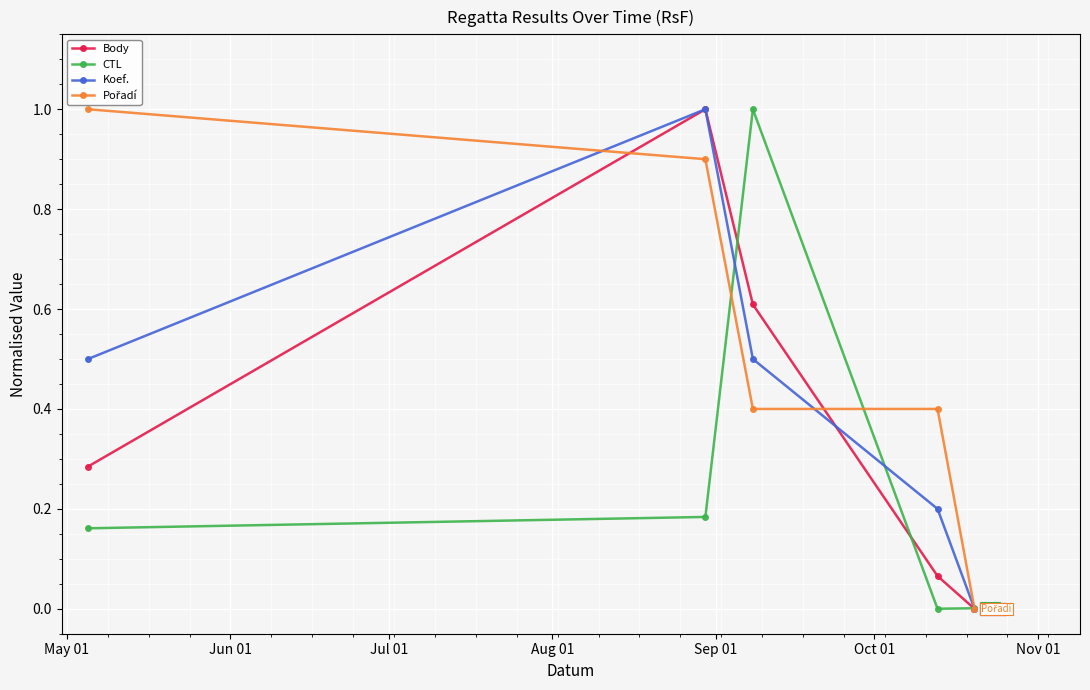

What is the highest value of the CTL series?

1.0